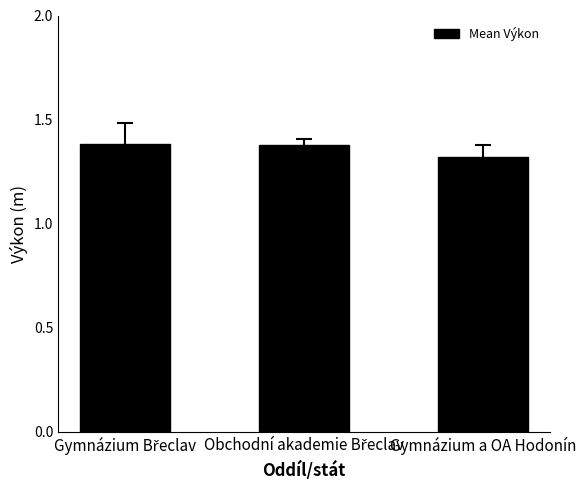

Where is the data nearest to the value 1?

Gymnázium a OA Hodonín